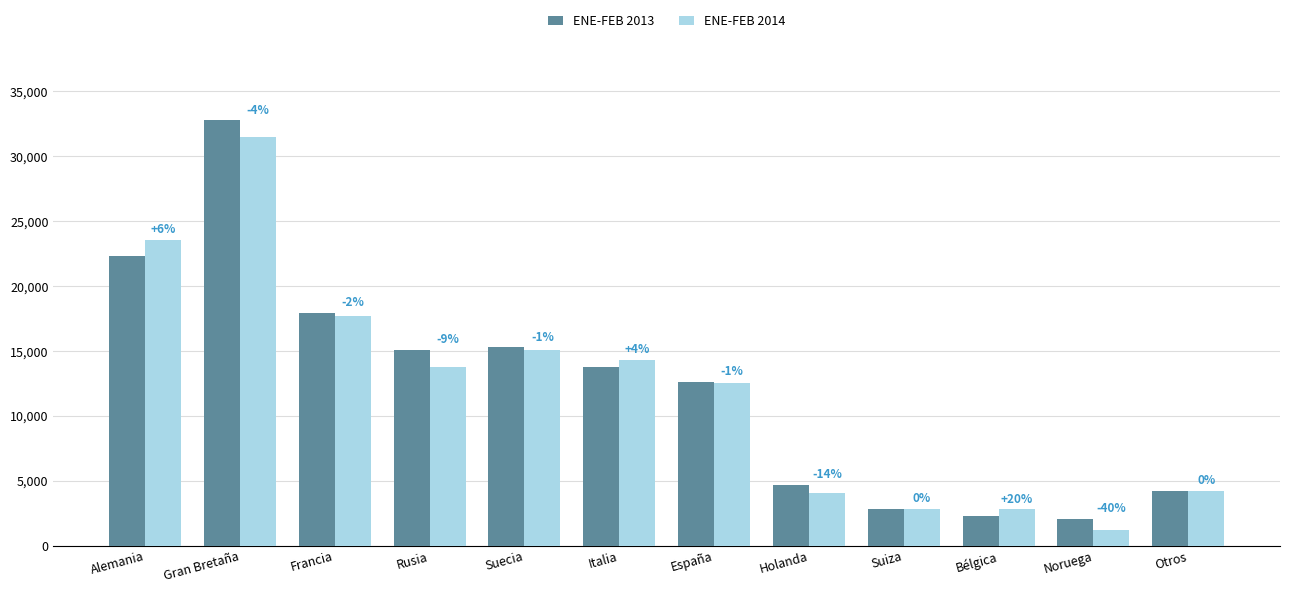

How many bars are there in total?

24